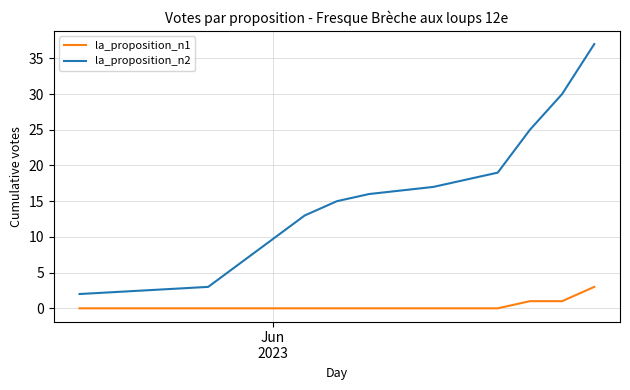

Which series has the largest total across all categories?

la_proposition_n2